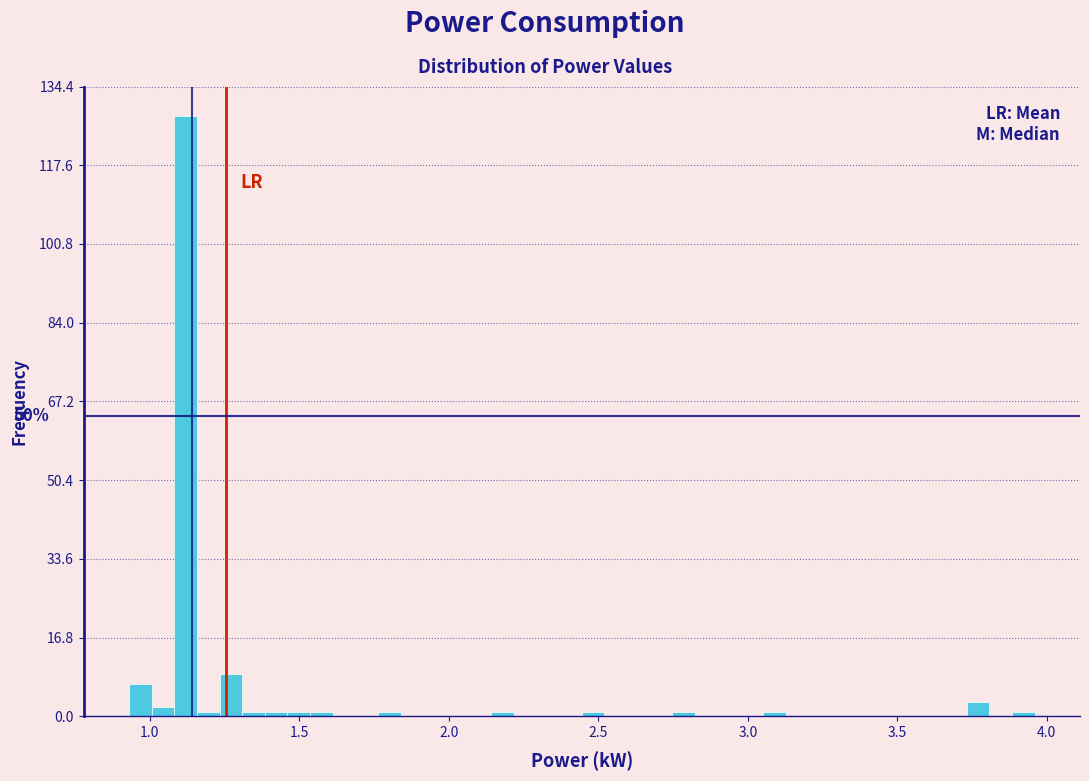

Read against the x-axis, roughly where is the centre of the tallest bar?

1.10